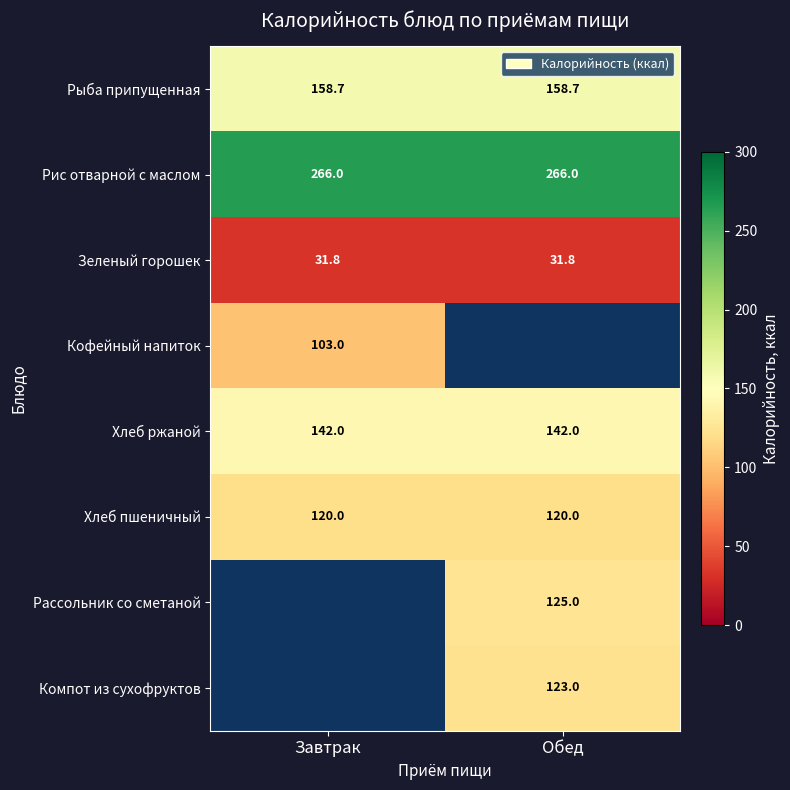

Is the value of Кофейный напиток at Завтрак greater than the value of Рыба припущенная at Завтрак?

No